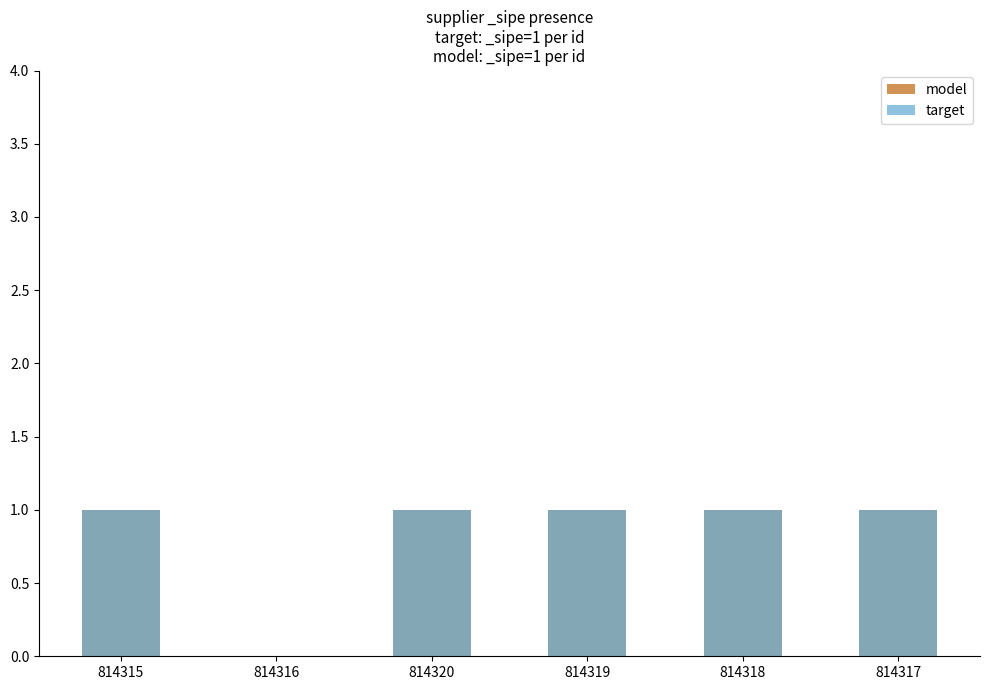

The value of model at 814317 is 1. True or false?

True